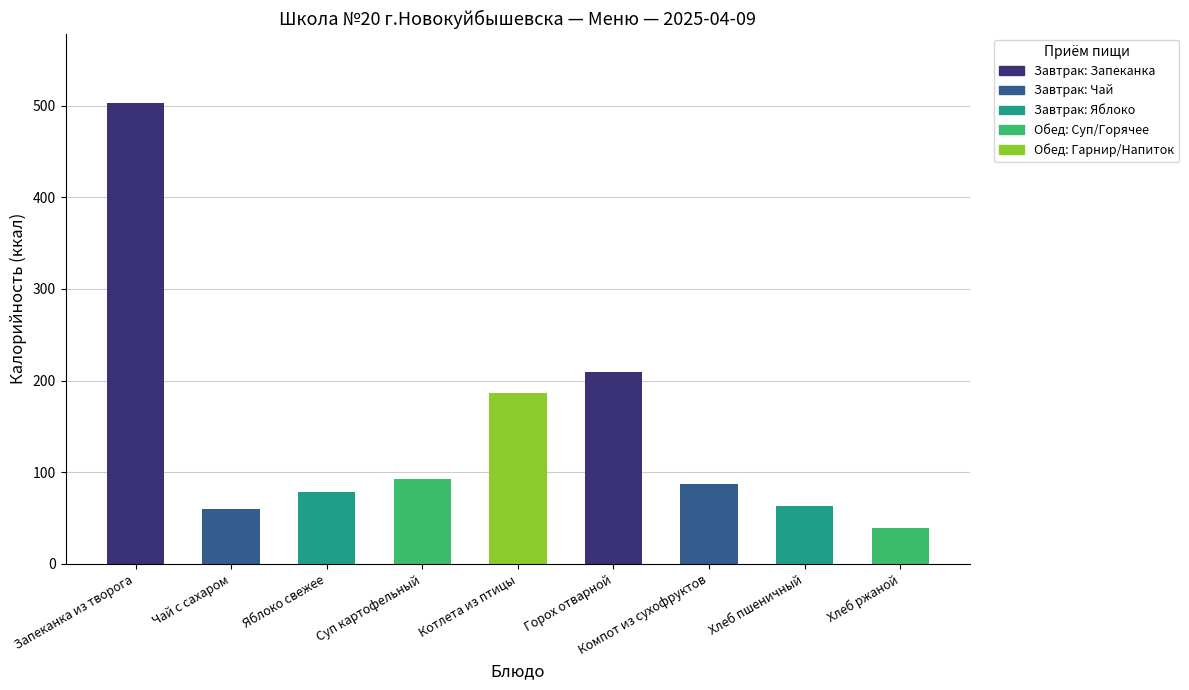

Where is the data nearest to the value 271?

Горох отварной